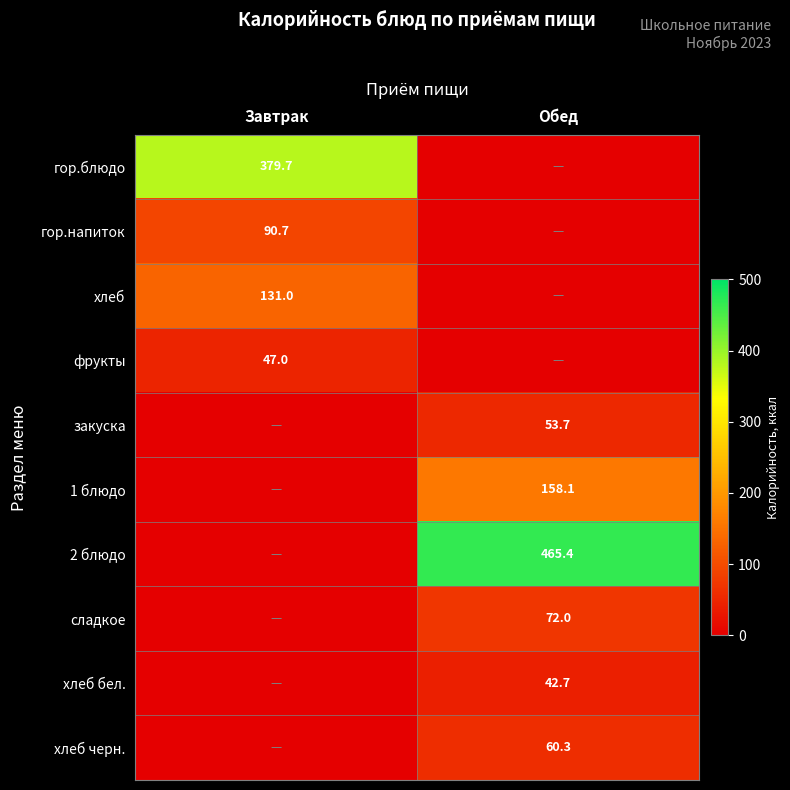

The value of закуска at Обед is 77.1. True or false?

False